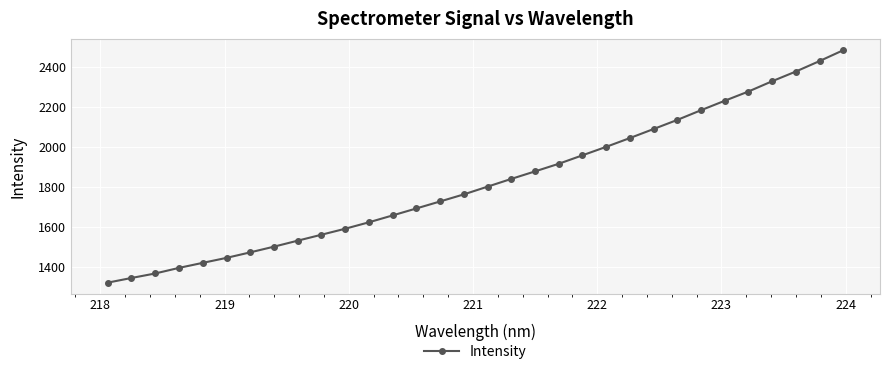

Count the number of categories in the chart.

32